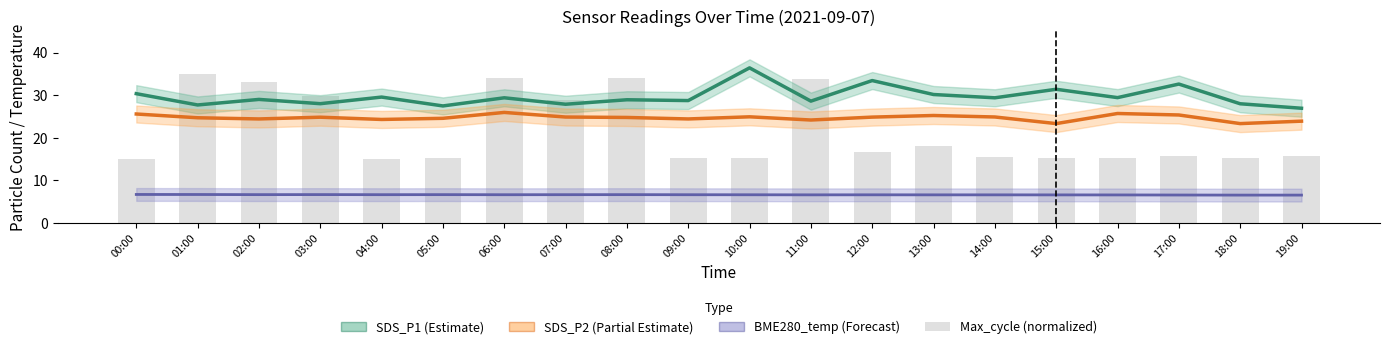

How many data points in SDS_P1 (Estimate) are less than 29?

9